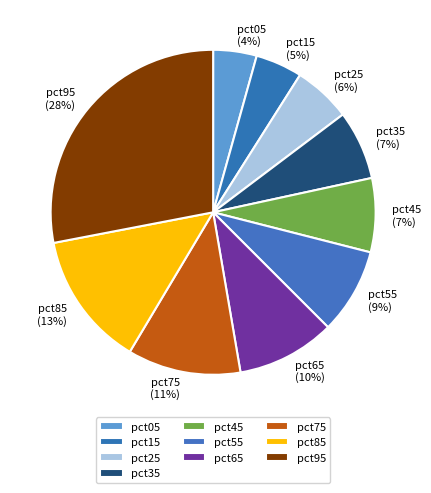

How many slices are in this pie chart?

10